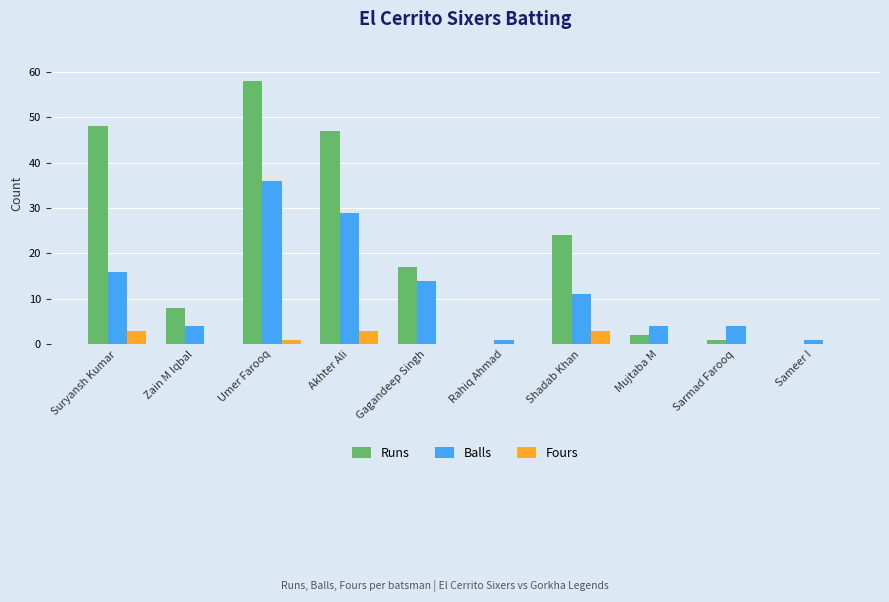

Where is Runs nearest to the value 29?

Shadab Khan